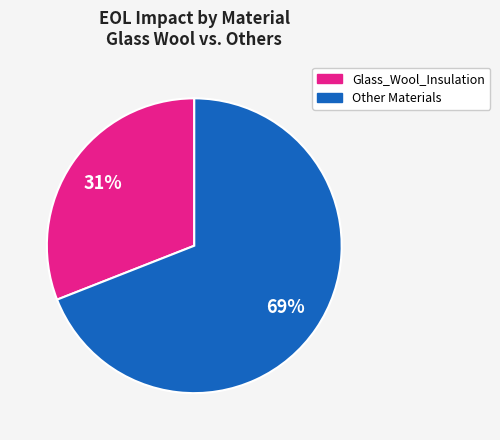

How many segments does this pie chart have?

2